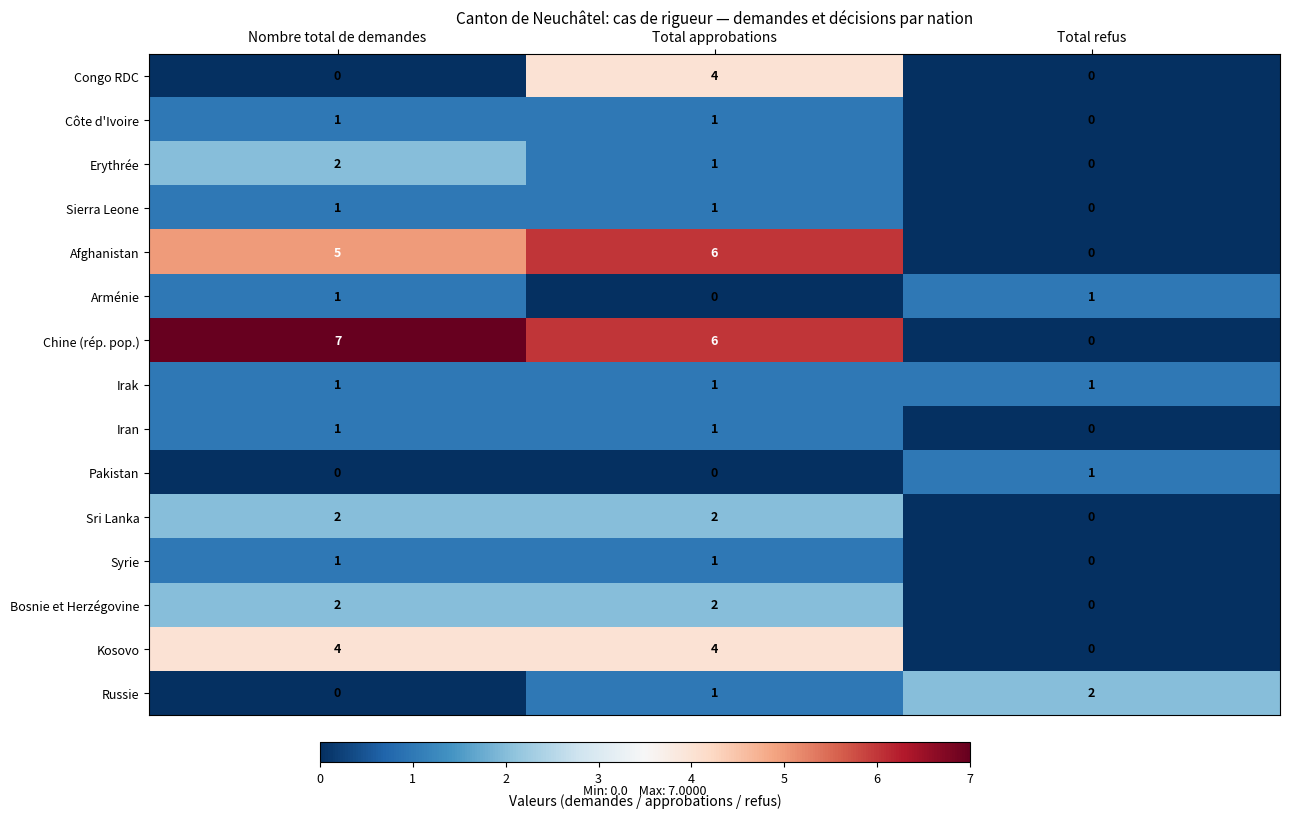

Where is Russie nearest to the value 1?

Total approbations